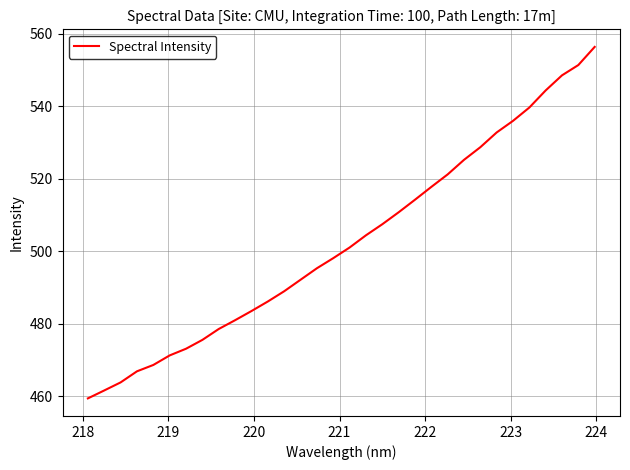

What is the difference between the maximum and minimum values?

96.9